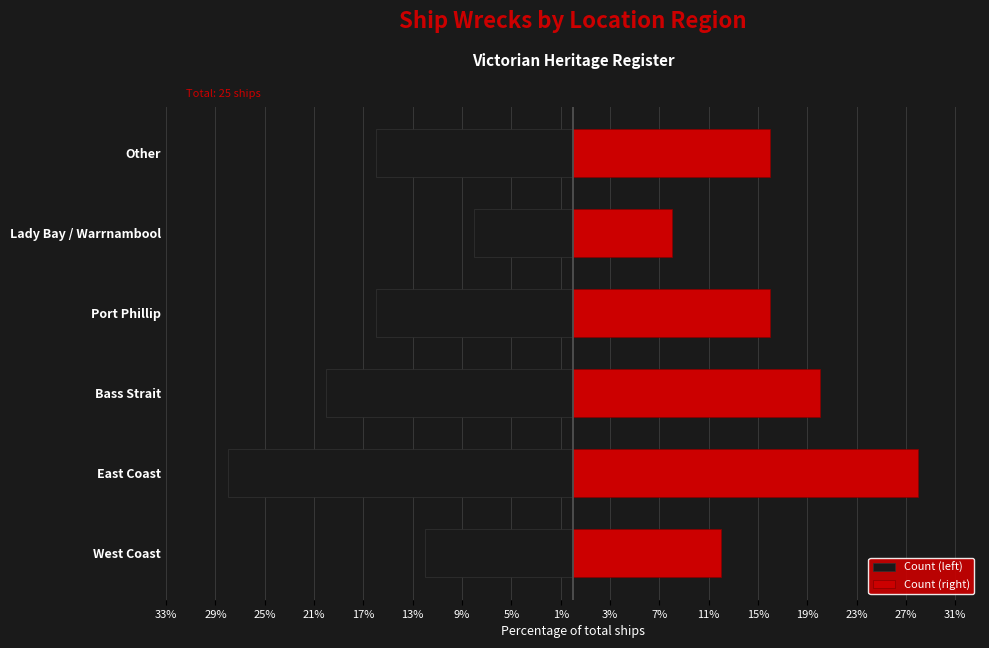

Rank the series by their average value, from highest to lowest.

Count (right), Count (left)